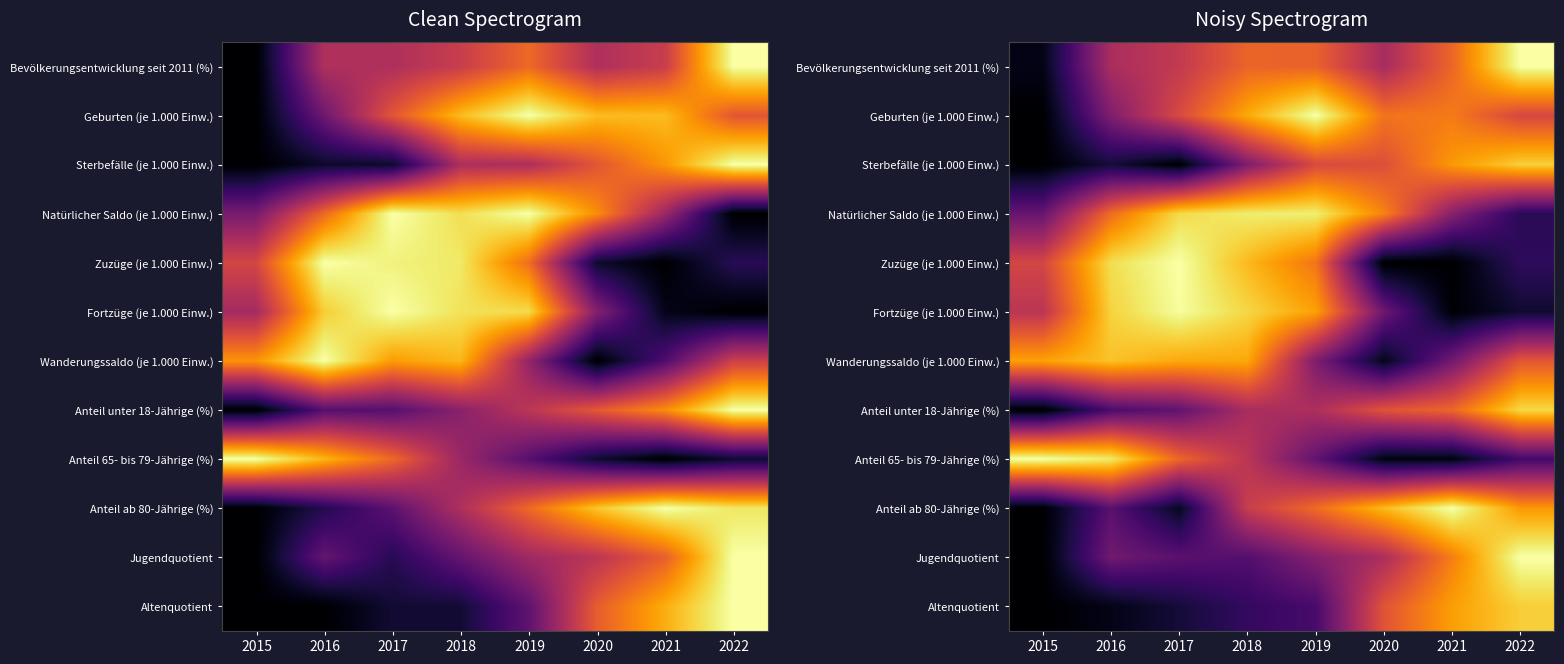

Is it true that Jugendquotient equals -0.5 at 2015?

False